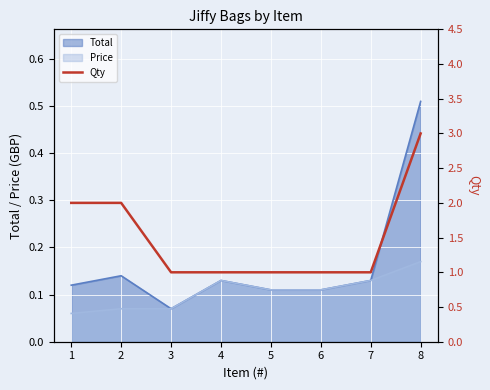

Which label corresponds to the smallest value in the chart?

3